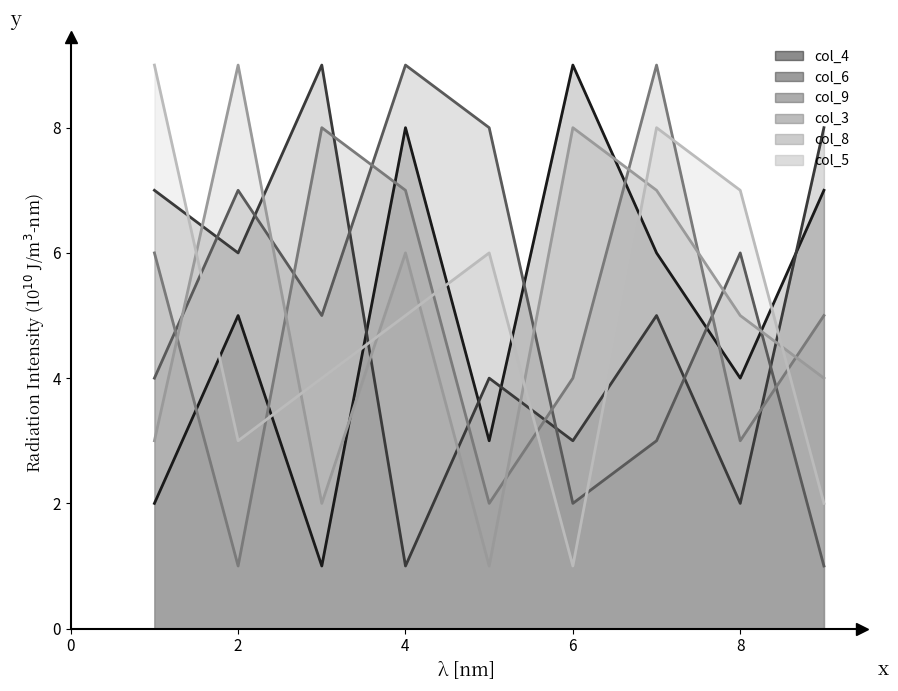

Which category has the highest value in the col_3 series?

8